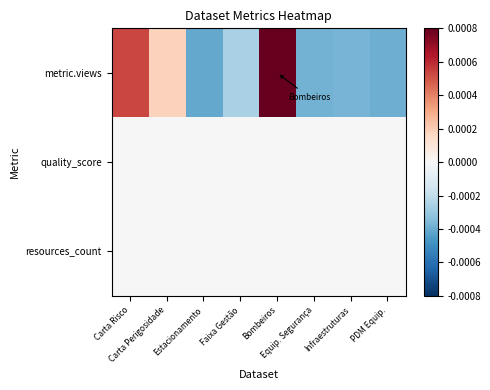

Which series changed the most between Estacionamento and Bombeiros?

metric.views